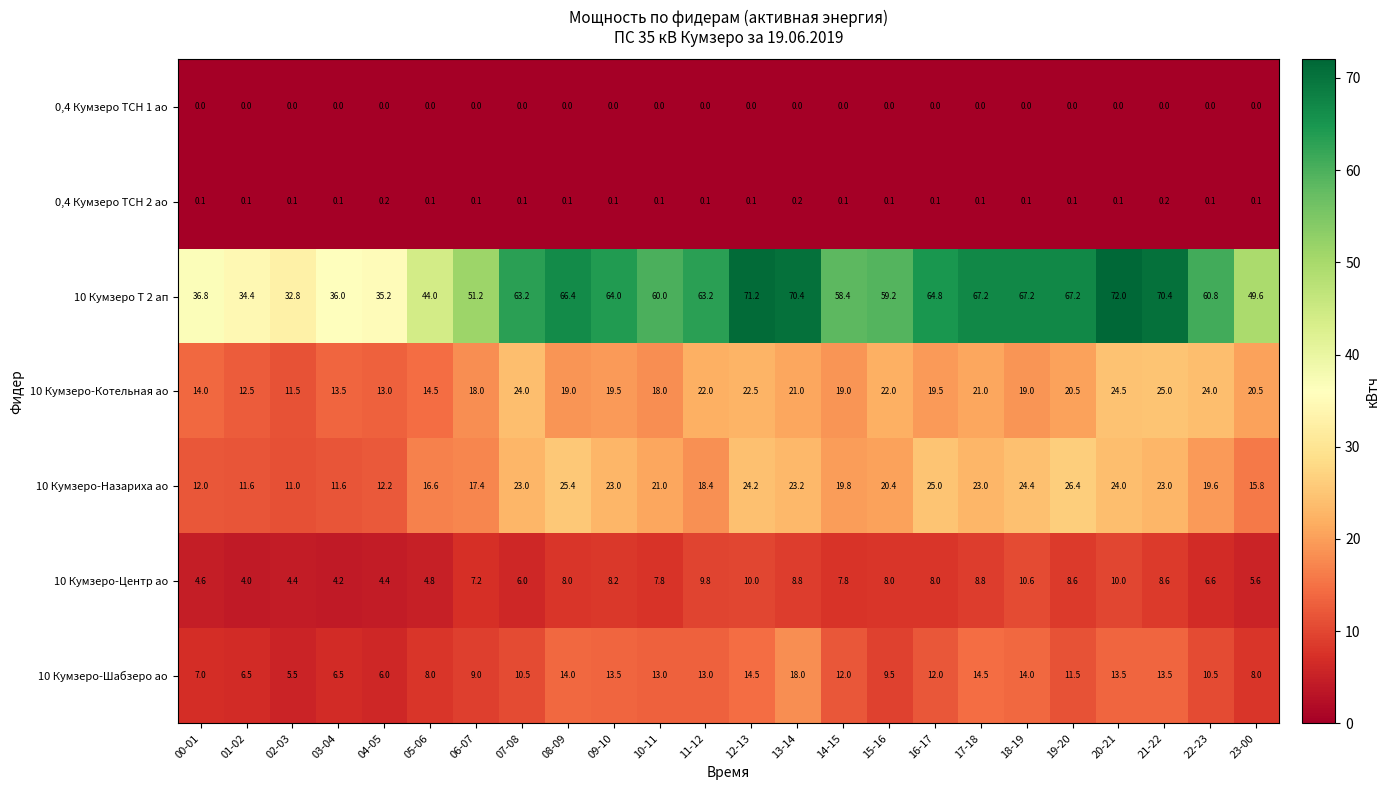

Rank the series by their maximum value, from highest to lowest.

10 Кумзеро Т 2 ап, 10 Кумзеро-Назариха ао, 10 Кумзеро-Котельная ао, 10 Кумзеро-Шабзеро ао, 10 Кумзеро-Центр ао, 0,4 Кумзеро ТСН 2 ао, 0,4 Кумзеро ТСН 1 ао